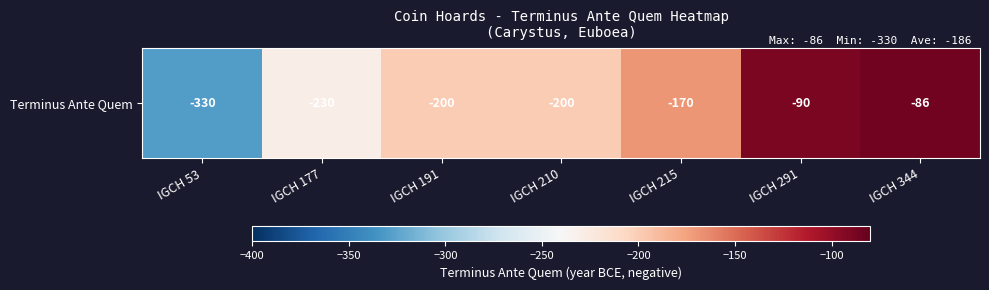

What is the difference between the maximum and second lowest values?

144